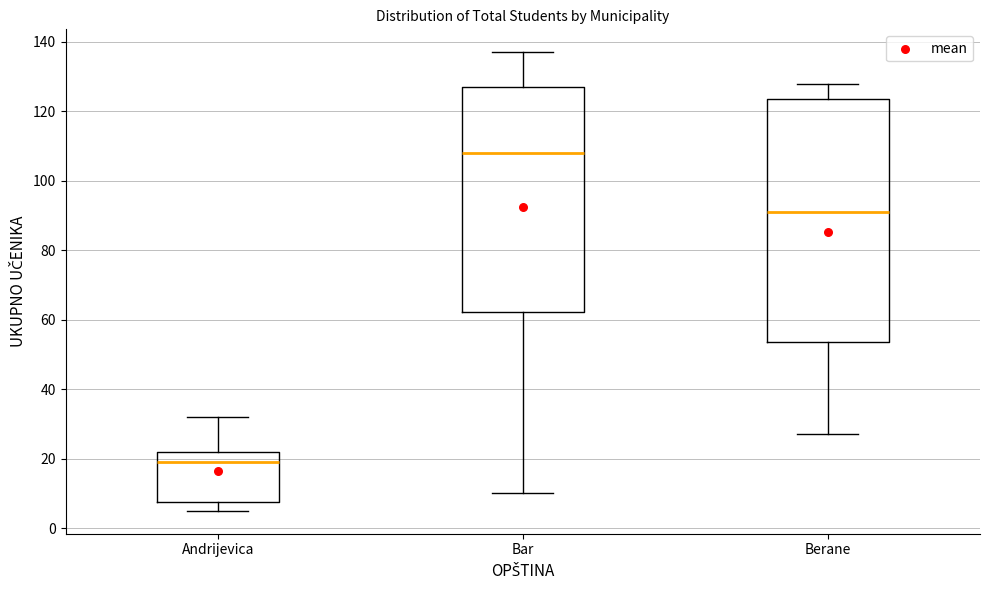

Where does the upper whisker of the box for Berane end on the y-axis? The values are not printed on the chart, so give them approximately, as read against the axis.

128